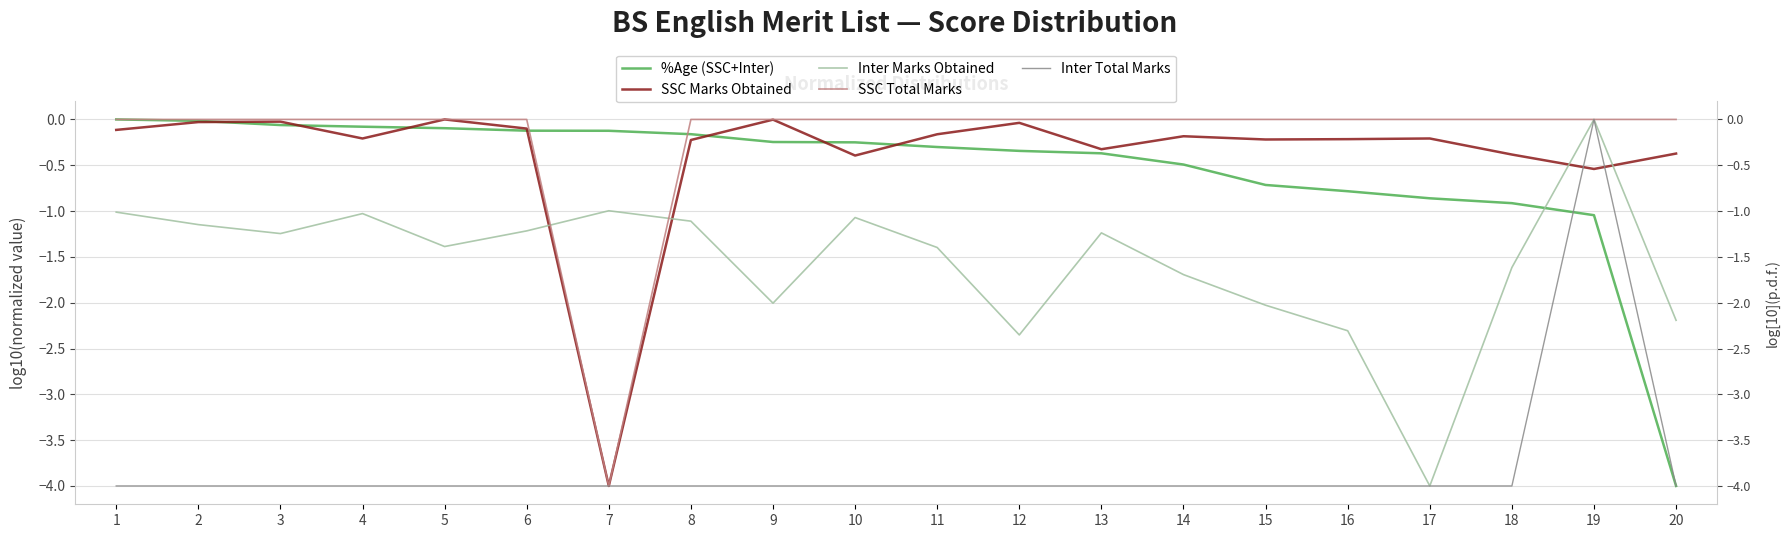

At how many categories does at least one series exceed -3?

20